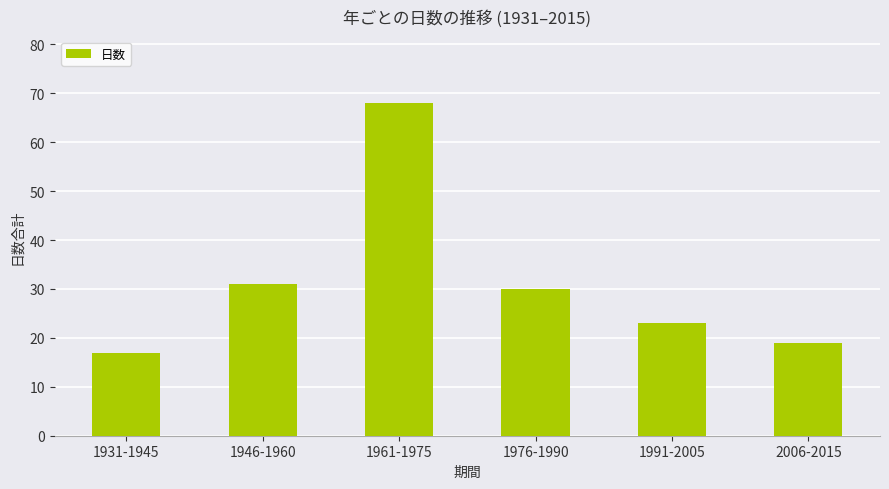

Which label corresponds to the largest value in the chart?

1961-1975